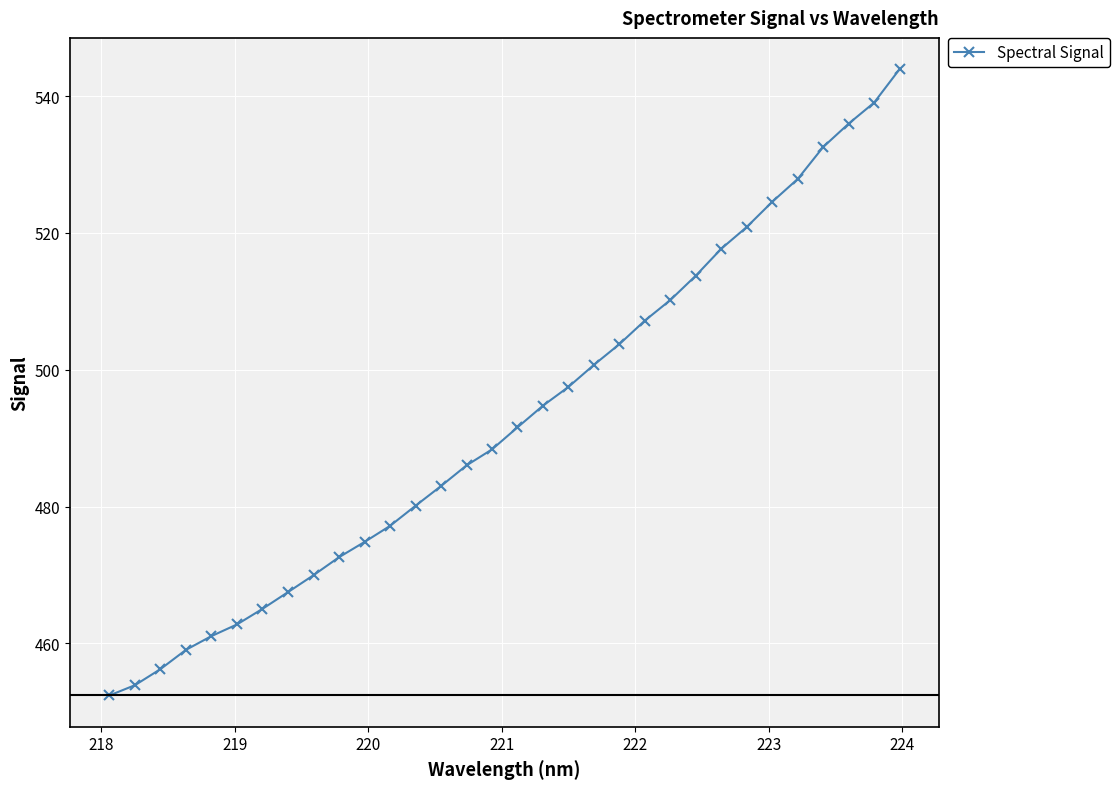

How many lines are shown in the chart?

1